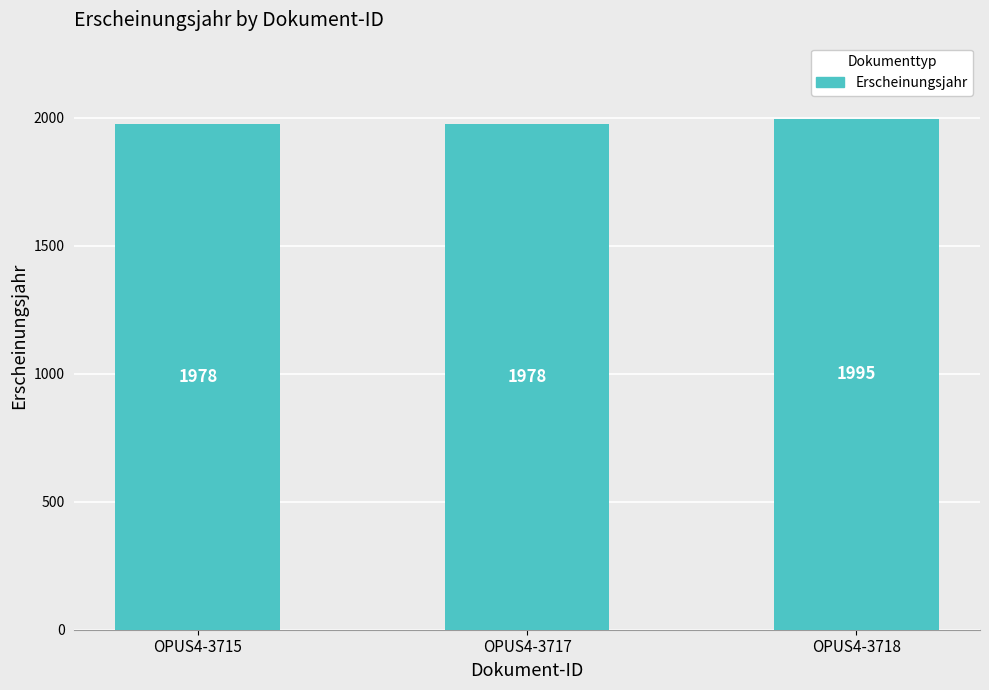

Reading right to left, transcribe all the data shown in this chart.

OPUS4-3718=1995	OPUS4-3717=1978	OPUS4-3715=1978